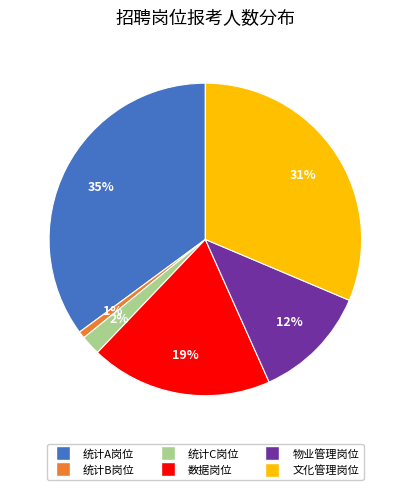

Which category has the biggest portion of the pie?

统计A岗位